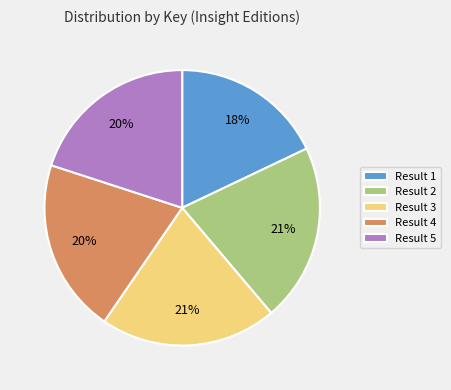

Approximately how many times larger is the value at Result 1 compared to Result 3?

0.9